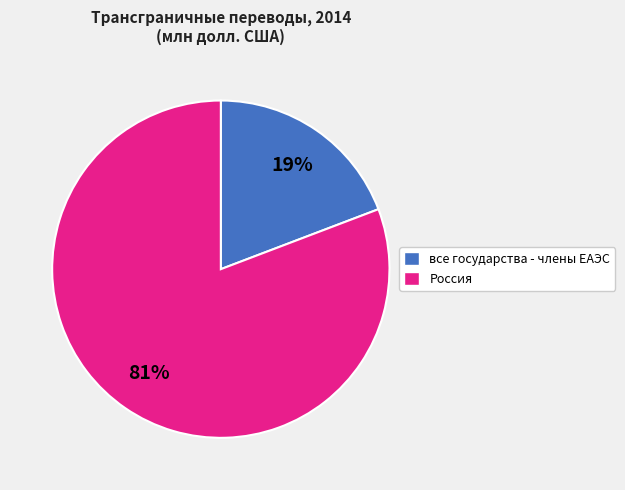

To the nearest percent, what is the difference between the largest and smallest slice percentages?

62%